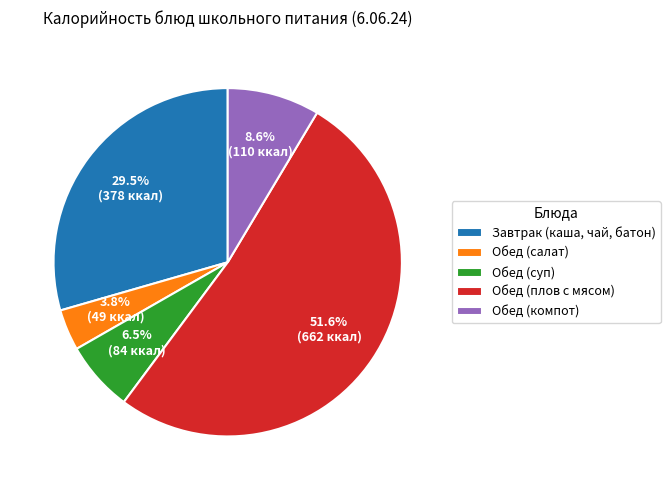

Is it true that Обед (компот) is 9% of the pie?

True